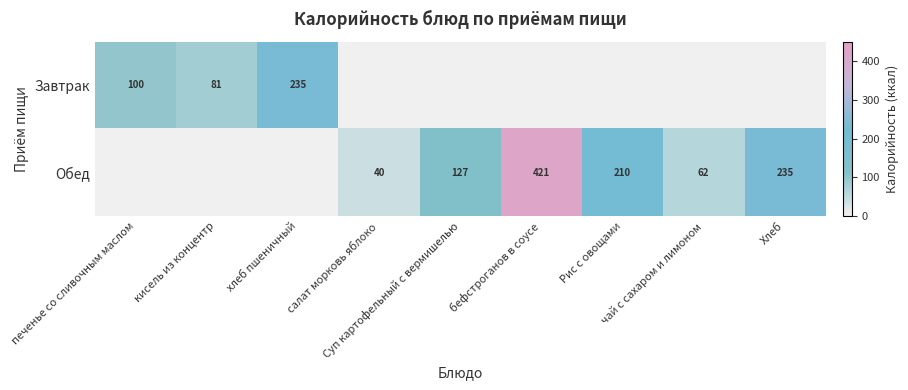

Which series has the largest total across all categories?

Обед